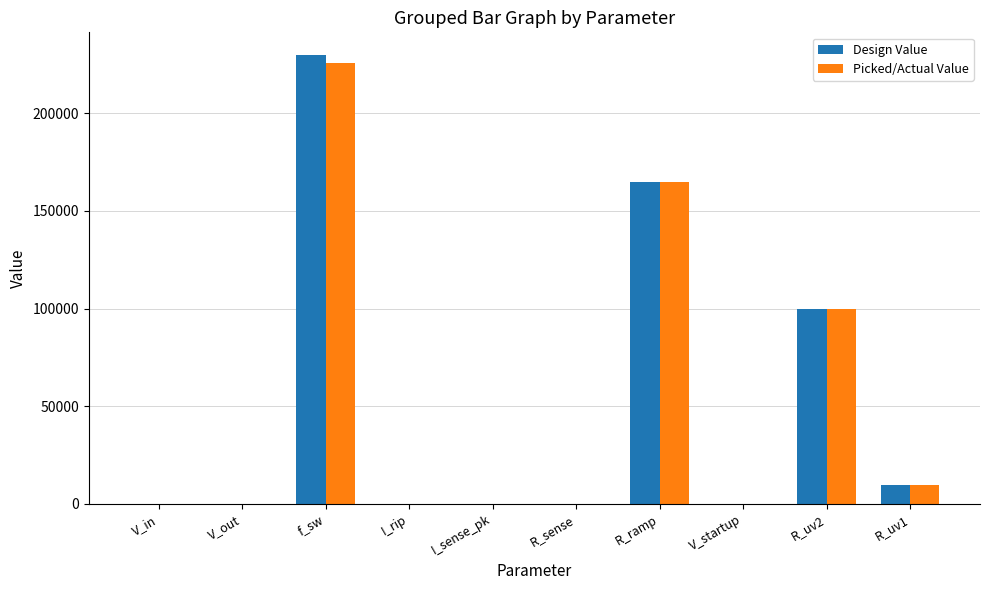

What is the maximum value for Picked/Actual Value?

225616.1